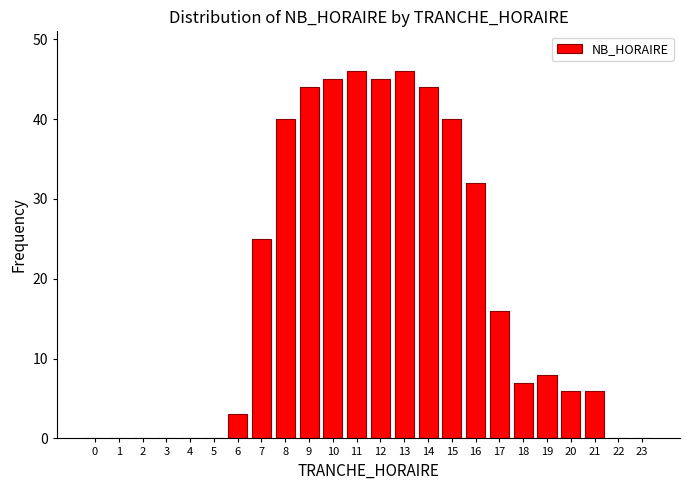

Reading left to right, what are all the values shown in this chart?

0=0	1=0	2=0	3=0	4=0	5=0	6=3	7=25	8=40	9=44	10=45	11=46	12=45	13=46	14=44	15=40	16=32	17=16	18=7	19=8	20=6	21=6	22=0	23=0